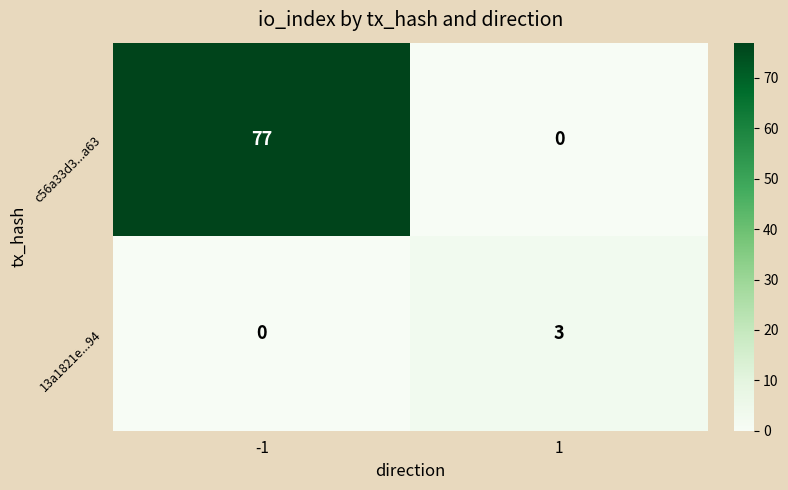

What is the sum of all c56a33d3...a63 values?

77